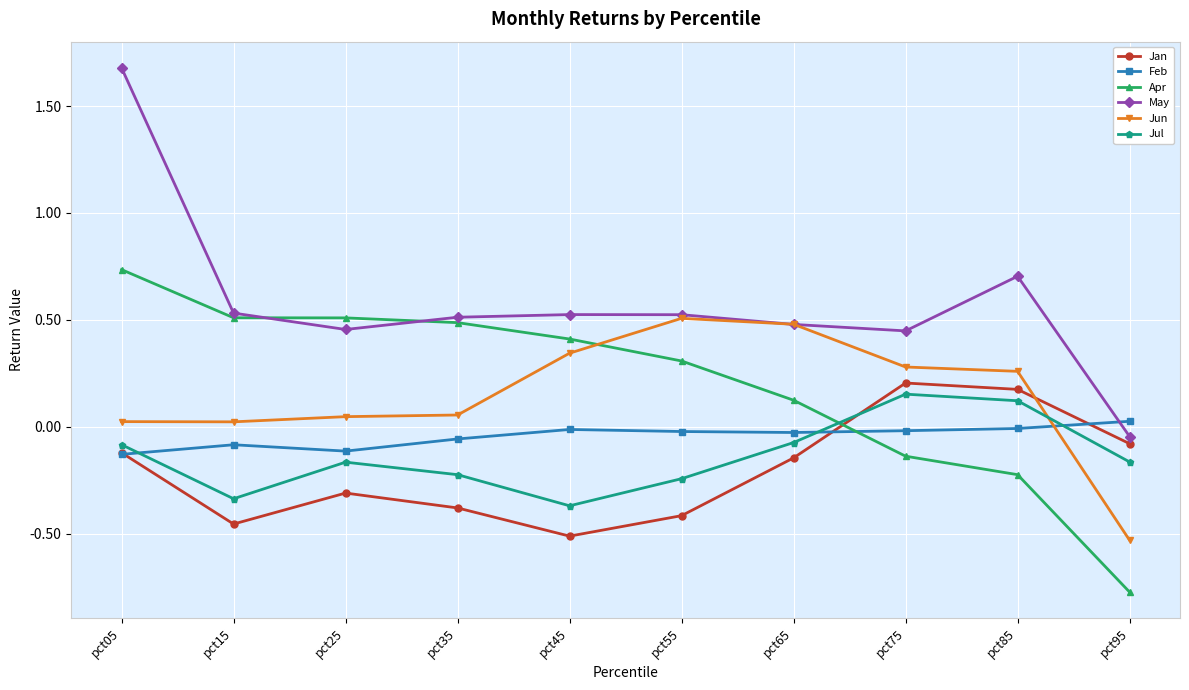

How many intersections are there between Jun and Apr?

1